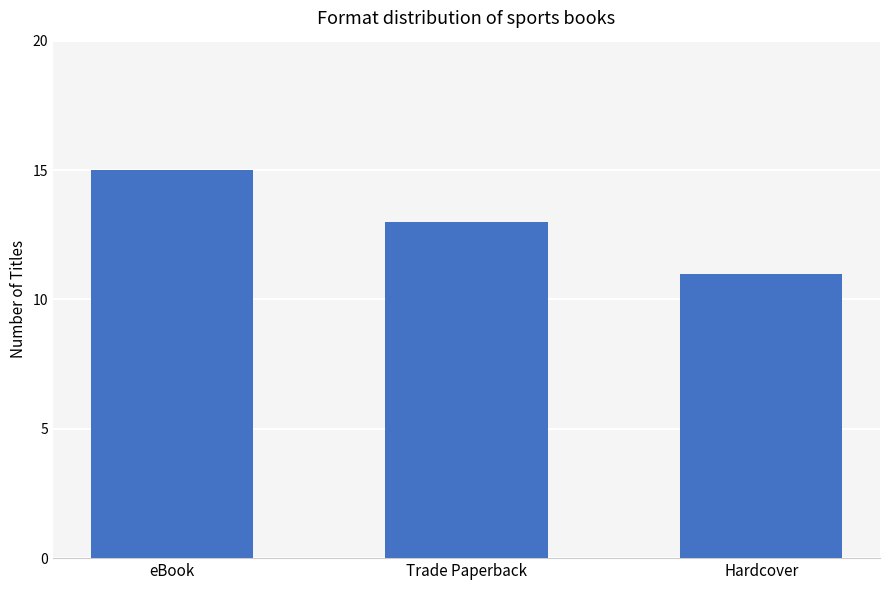

List the labels in order of value, largest first.

eBook, Trade Paperback, Hardcover